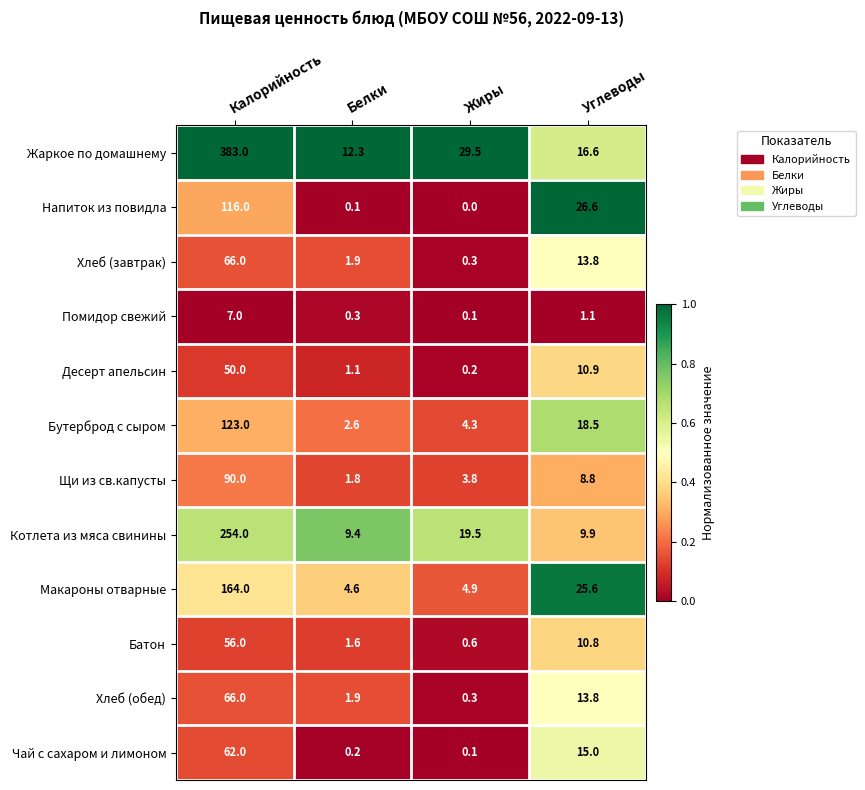

Rank the categories by Помидор свежий value from highest to lowest.

Калорийность, Углеводы, Белки, Жиры